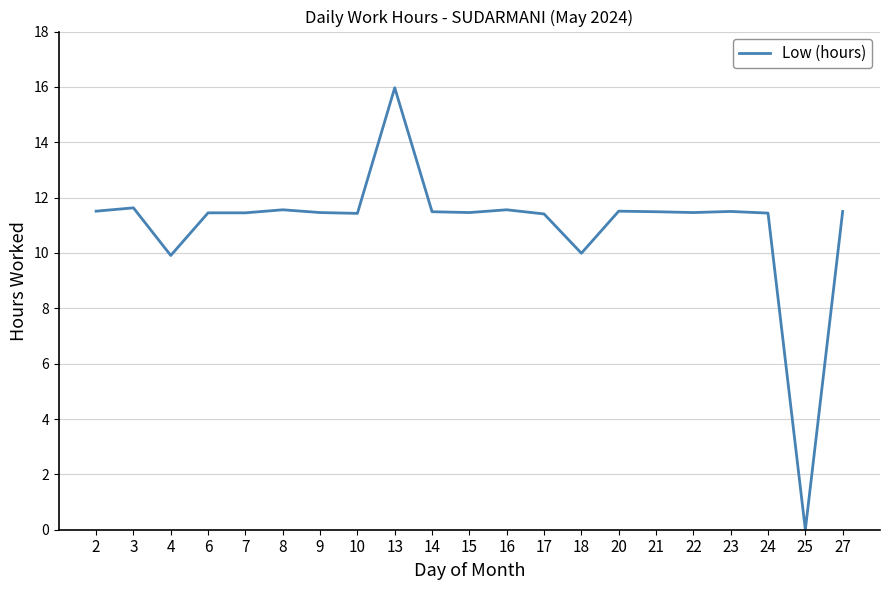

The value at 24 is 11.4. True or false?

True